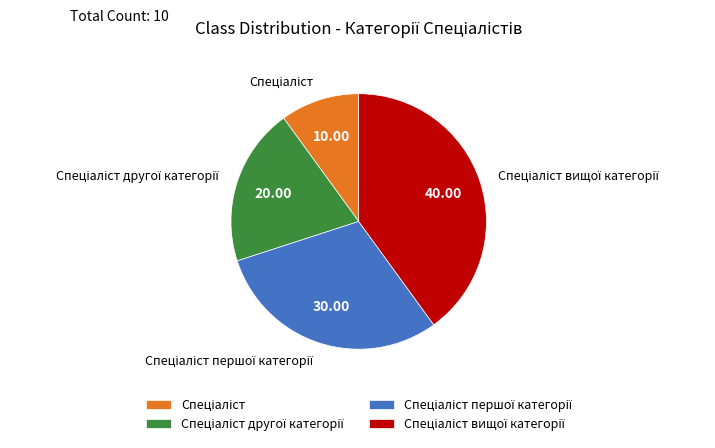

Does any single category account for the majority?

No